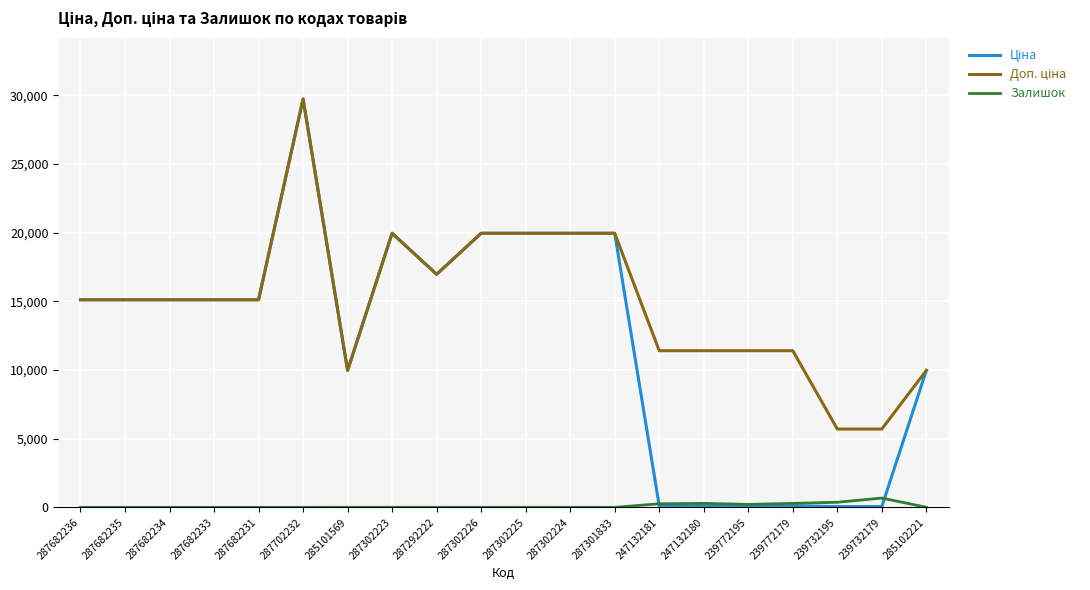

At how many categories does at least one series exceed 2111?

20